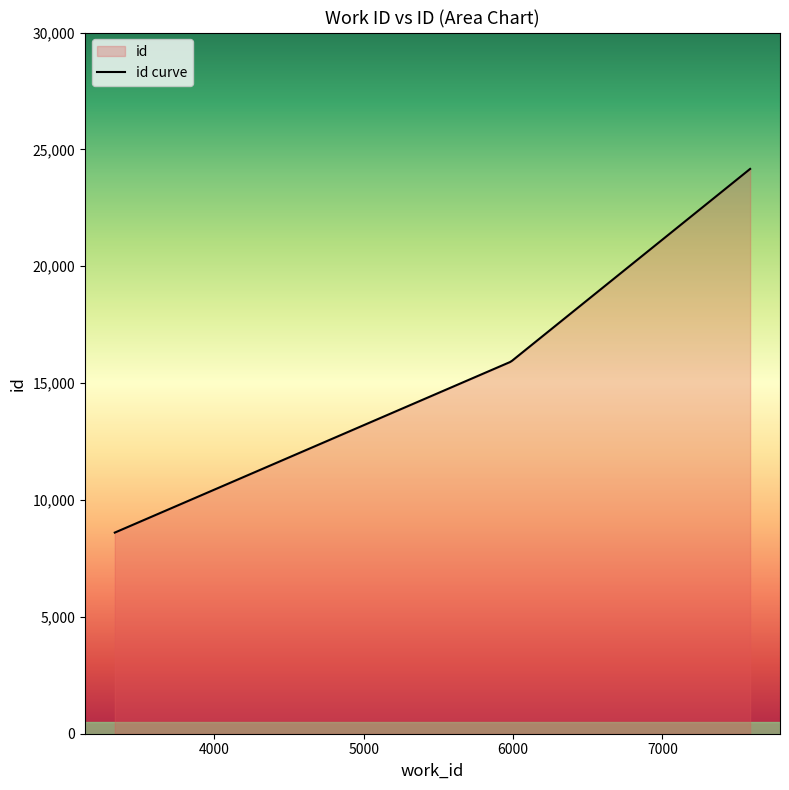

At which label does the data first exceed 15919?

7587